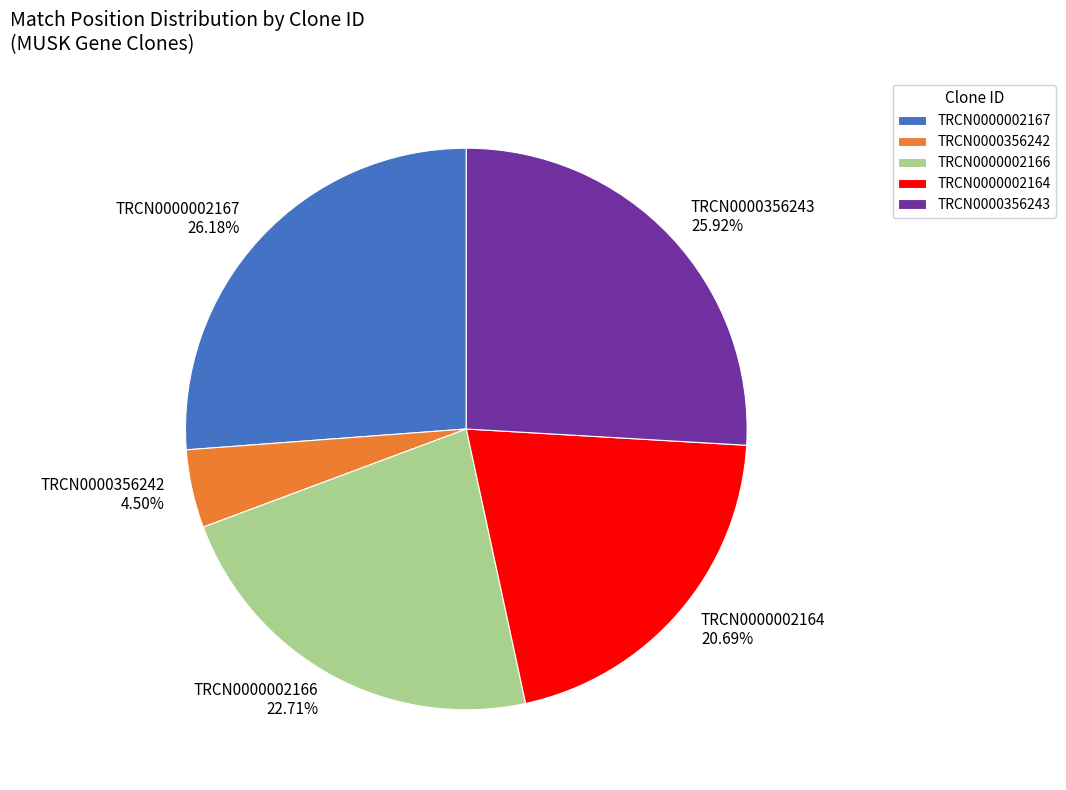

Which category has the smallest portion of the pie?

TRCN0000356242